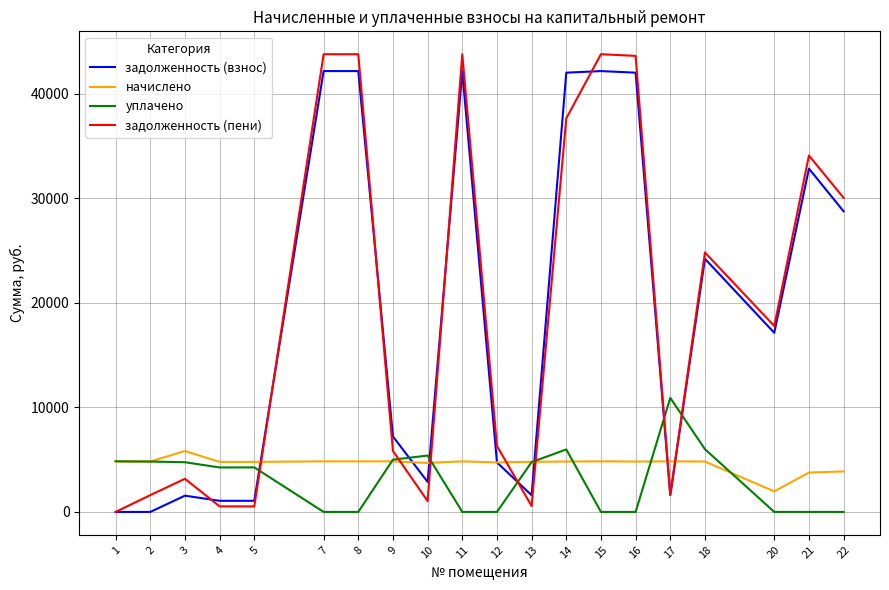

What is the highest value of the задолженность (взнос) series?

42167.1